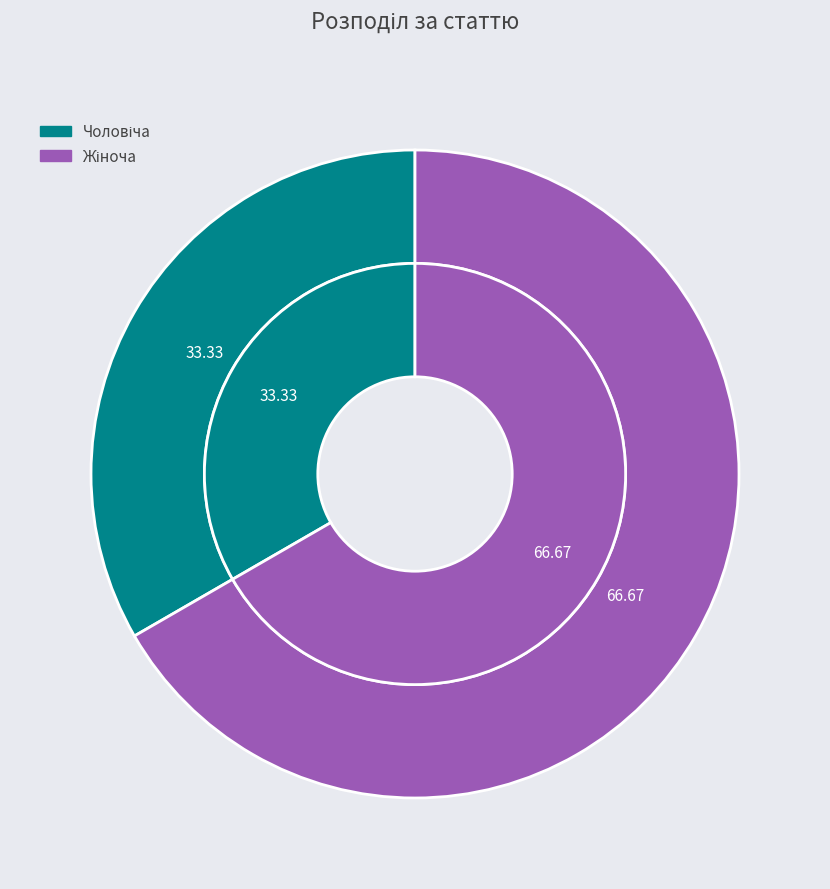

Which slice is the largest?

Жіноча